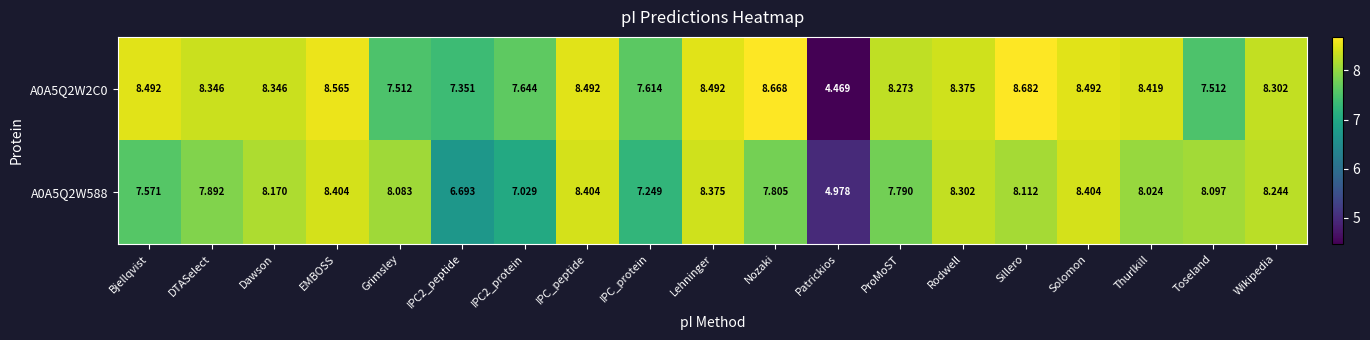

List the series in order of their peak value, highest first.

A0A5Q2W2C0, A0A5Q2W588